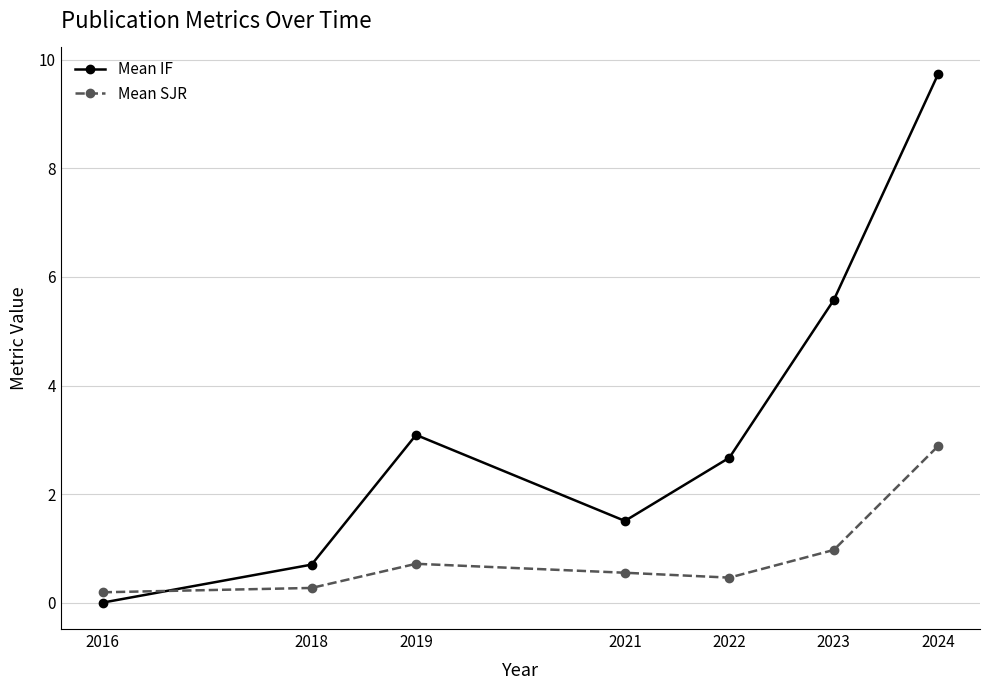

Is it true that Mean IF equals 5.0 at 2024?

False